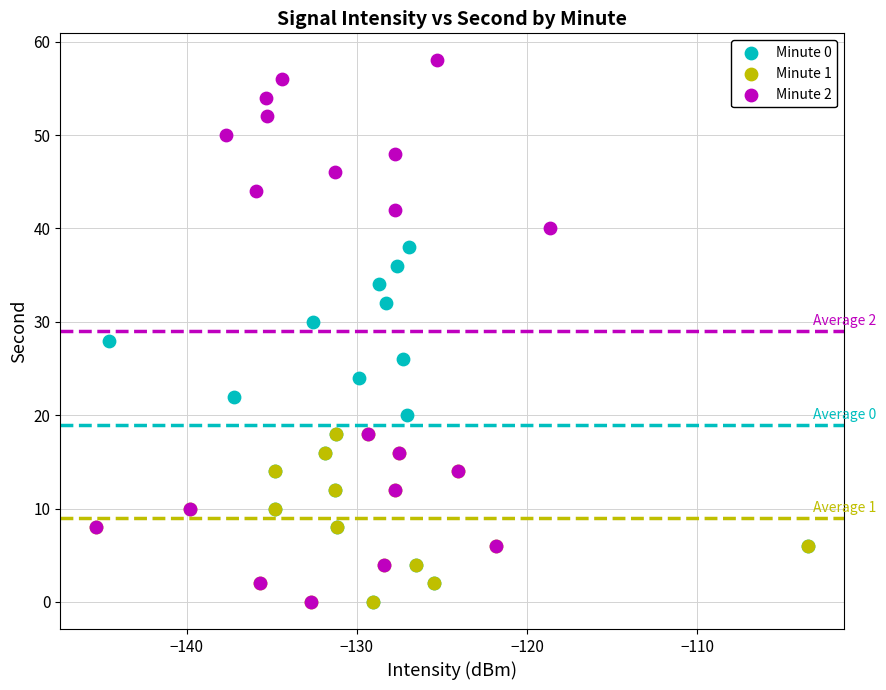

What are all the series names shown in the legend?

Minute 0, Minute 1, Minute 2